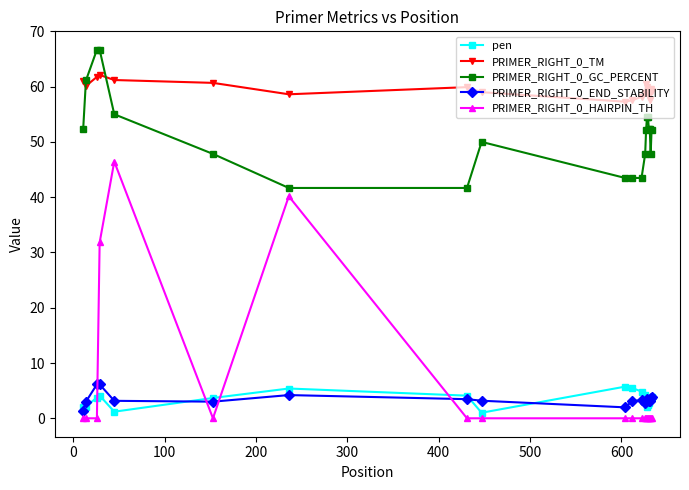

Which series has the widest spread of values?

PRIMER_RIGHT_0_HAIRPIN_TH